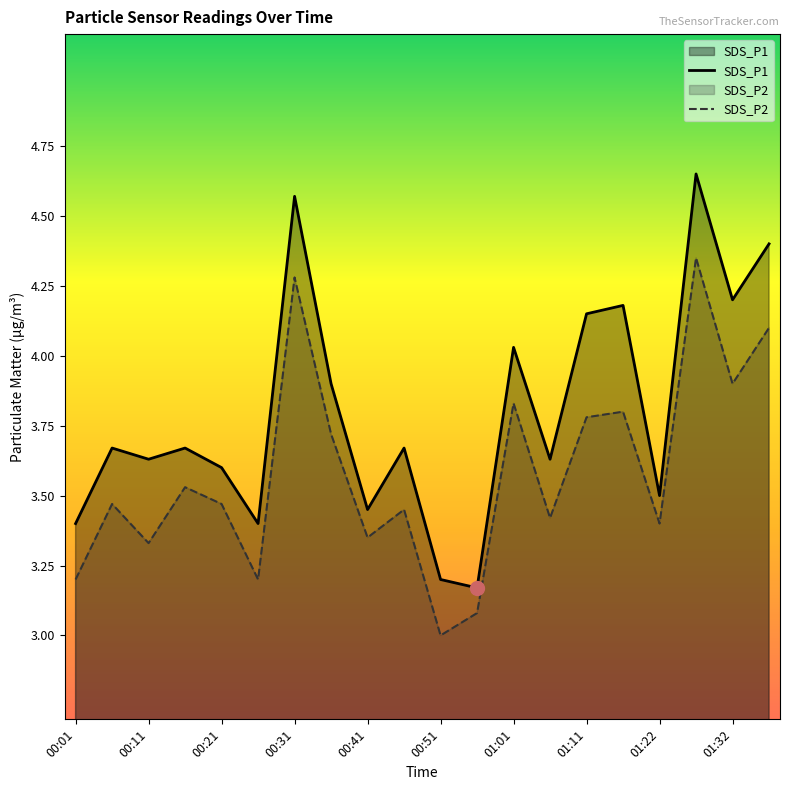

True or false: SDS_P2 and SDS_P1 intersect in this chart.

False